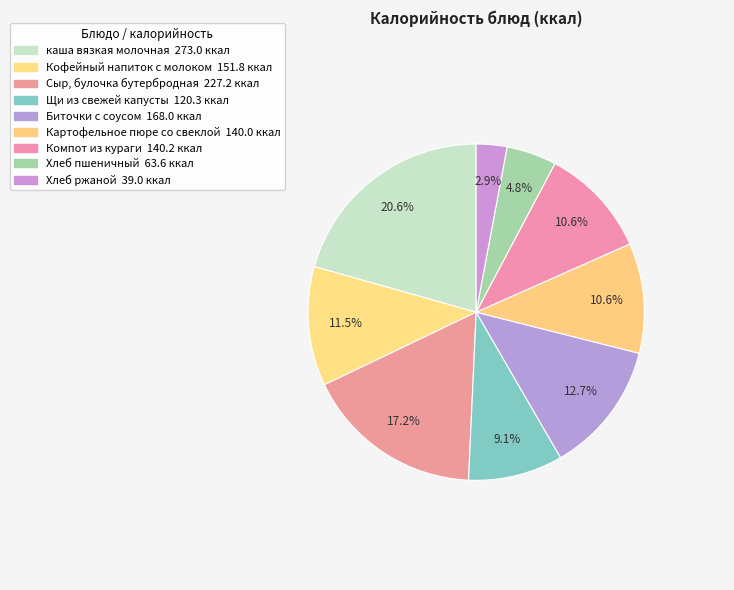

Which slice is the largest?

каша вязкая молочная